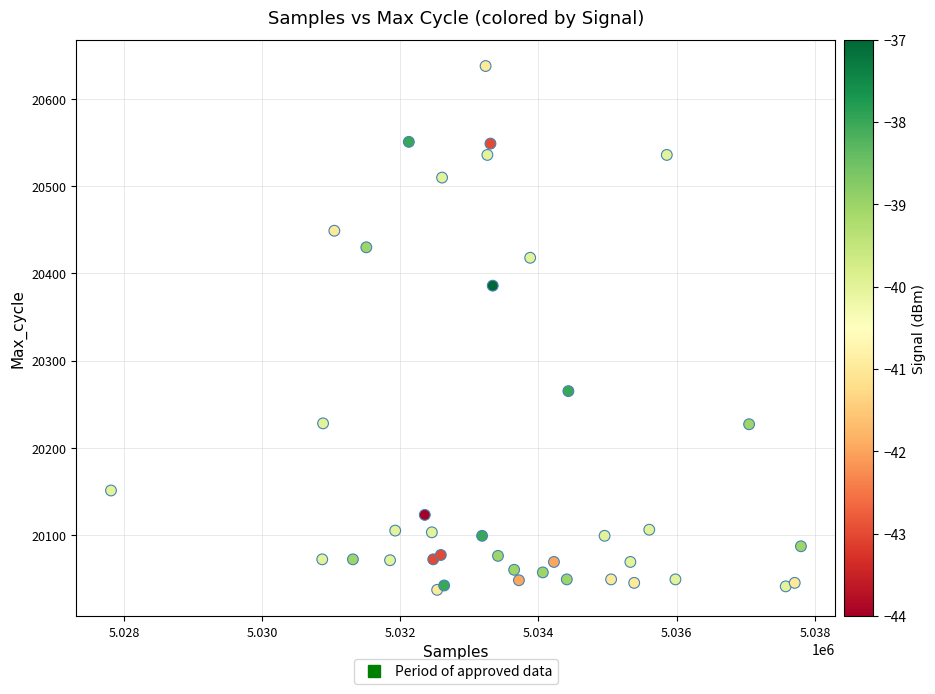

What Y value in the scatter plot is closest to 20337?

20386